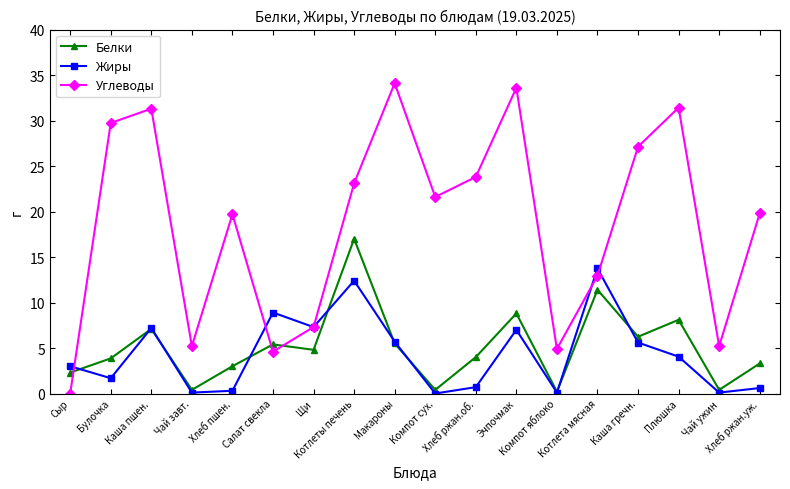

Which category has the highest value across all series?

Макароны